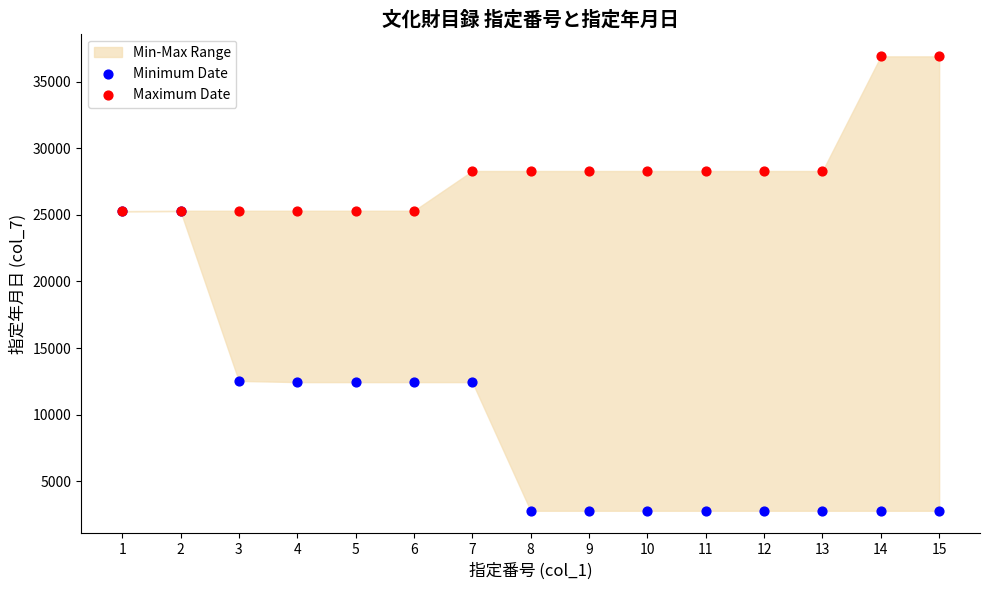

Which series reaches the minimum Y coordinate?

Minimum Date